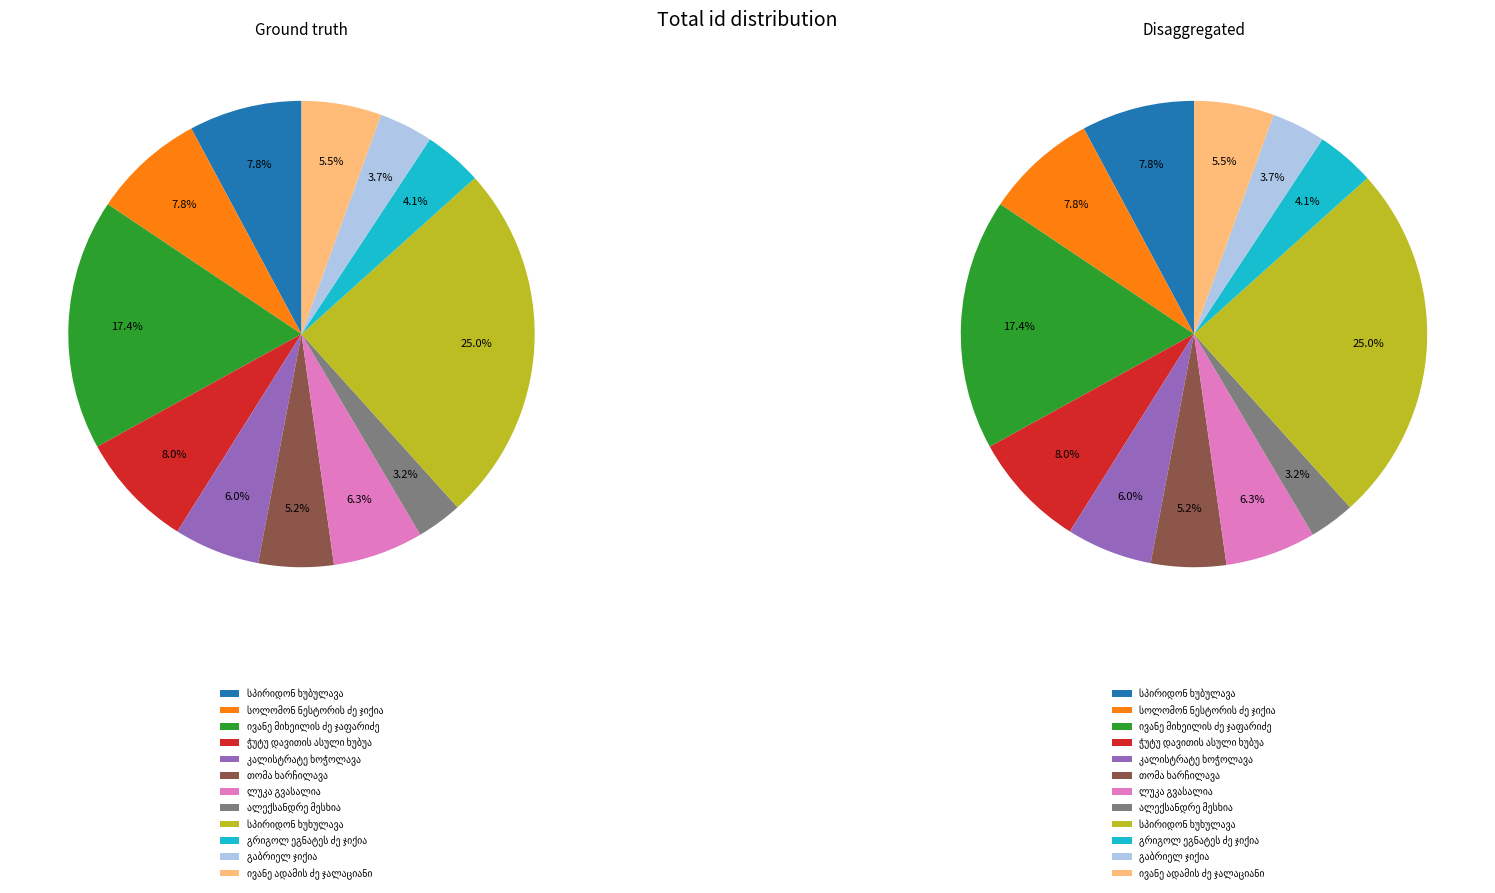

What percentage do გრიგოლ ეგნატეს ძე ჯიქია and გაბრიელ ჯიქია together represent?

7.8%